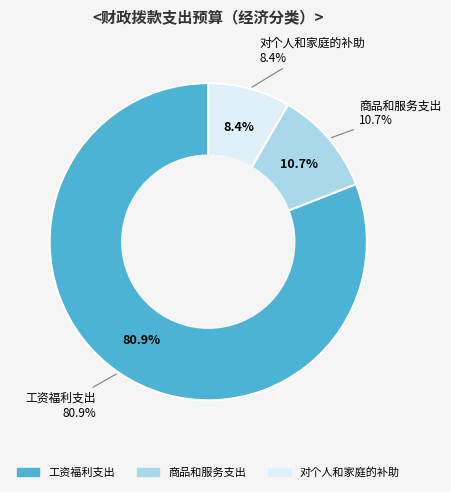

To the nearest percent, what is the difference between the 商品和服务支出 and 工资福利支出 slice percentages?

70%